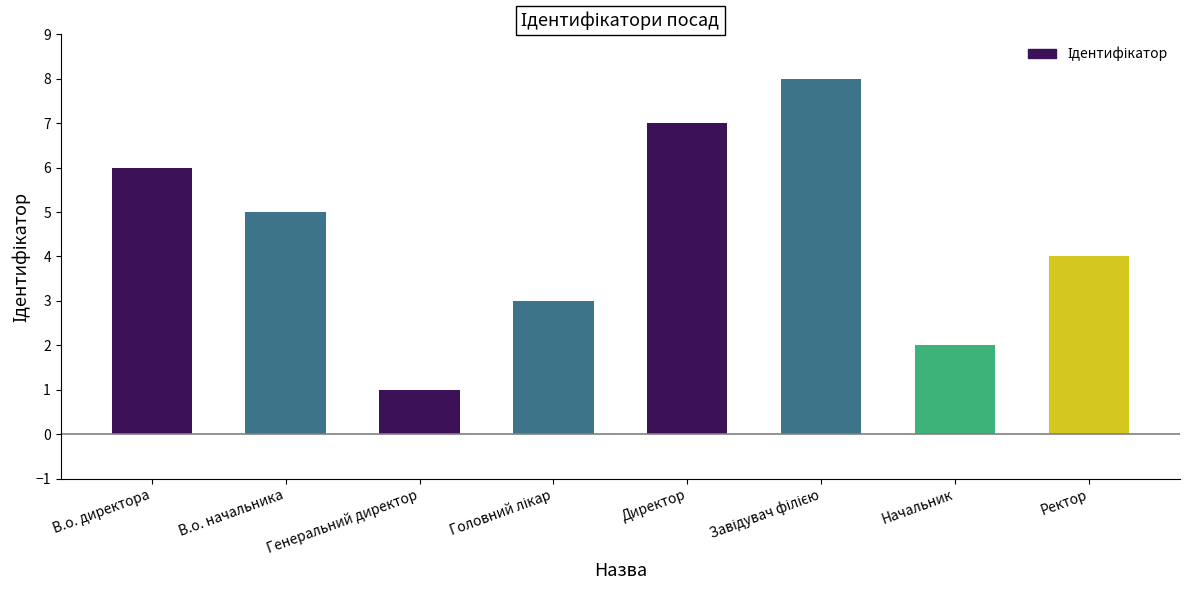

What is the greatest value displayed?

8